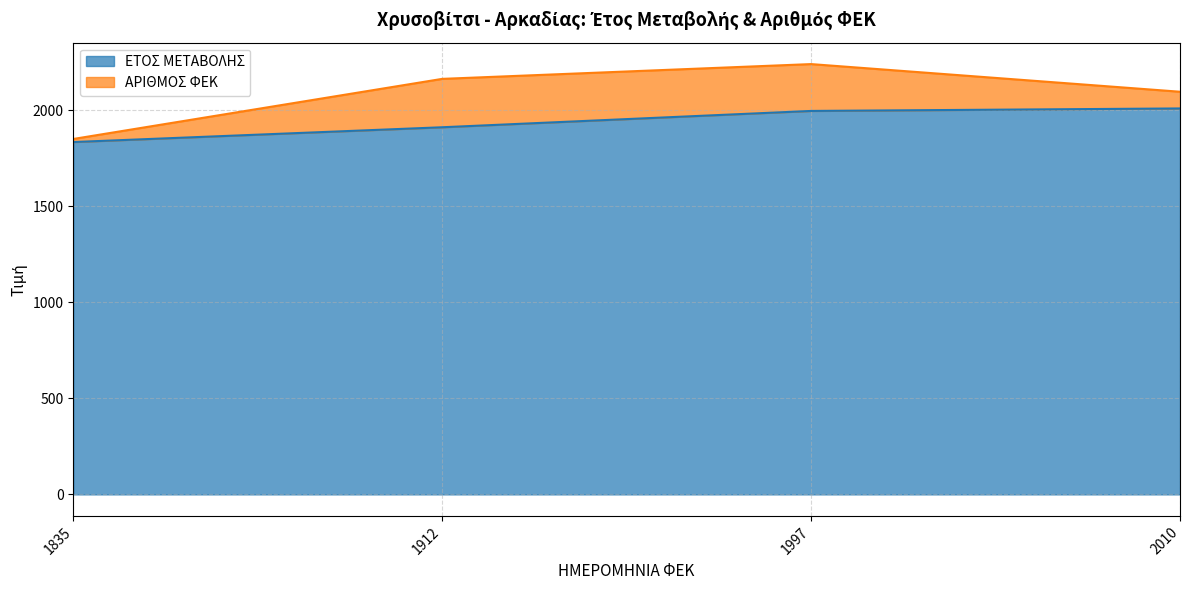

The ΕΤΟΣ ΜΕΤΑΒΟΛΗΣ series shows 2010 at 2010. True or false?

True